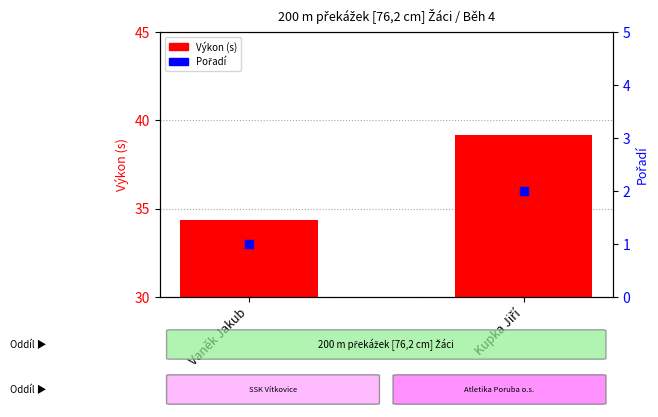

Which series has the largest Y range (max minus min)?

Výkon (s)